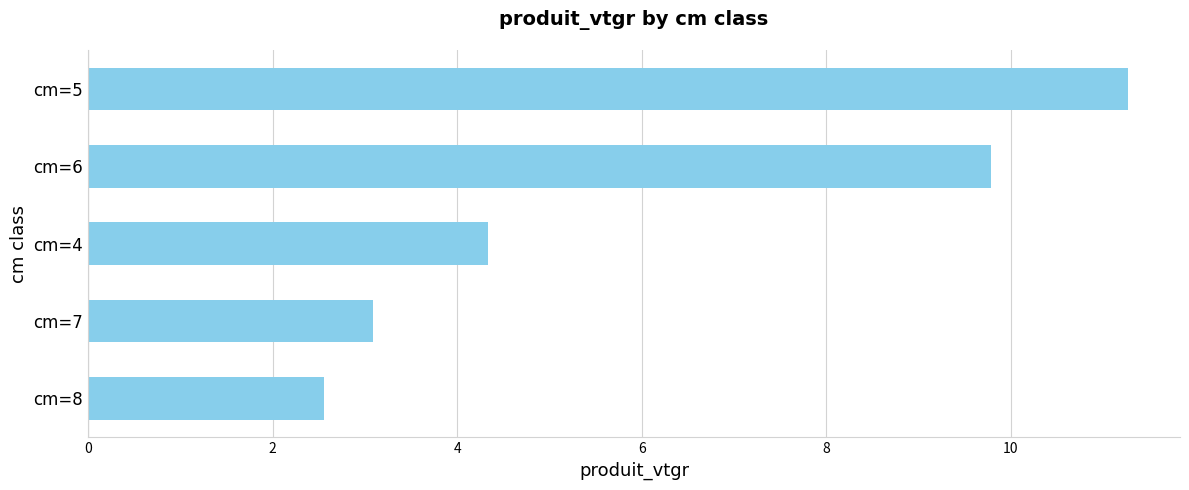

Approximately how many times larger is the value at cm=8 compared to cm=7?

0.8